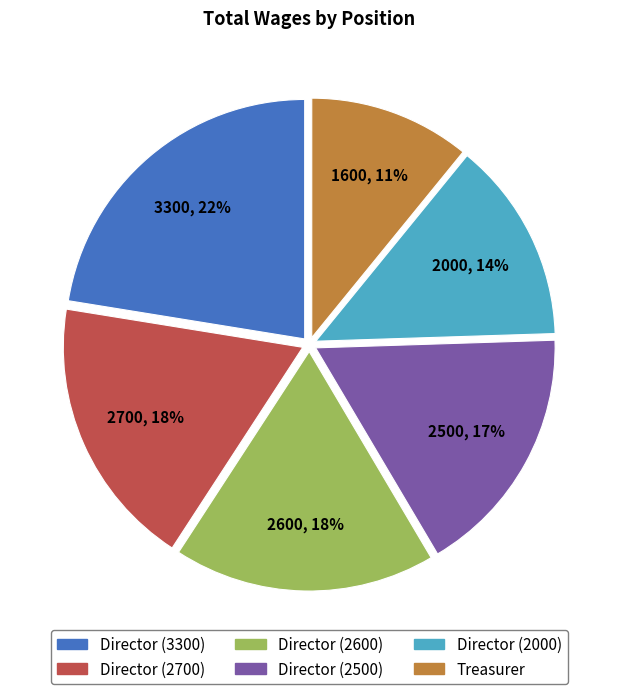

True or false: Director (2000) accounts for 14% of the total.

True